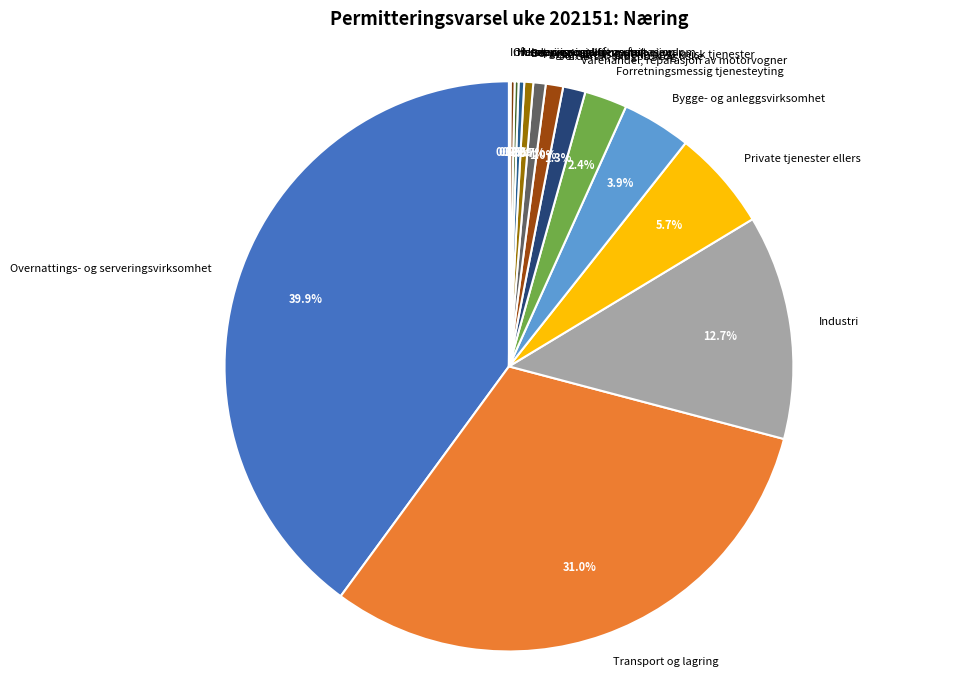

What percentage is the Overnattings- og serveringsvirksomhet slice, to the nearest percent?

40%